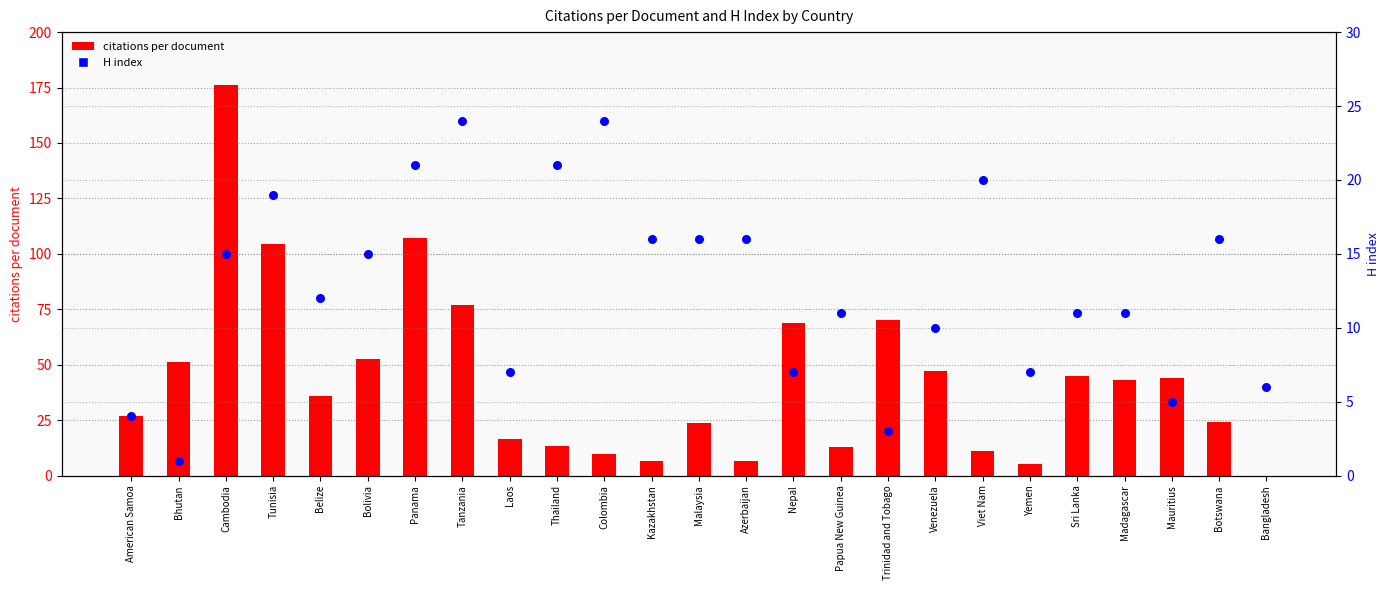

What are all the series names shown in the legend?

citations per document, H index